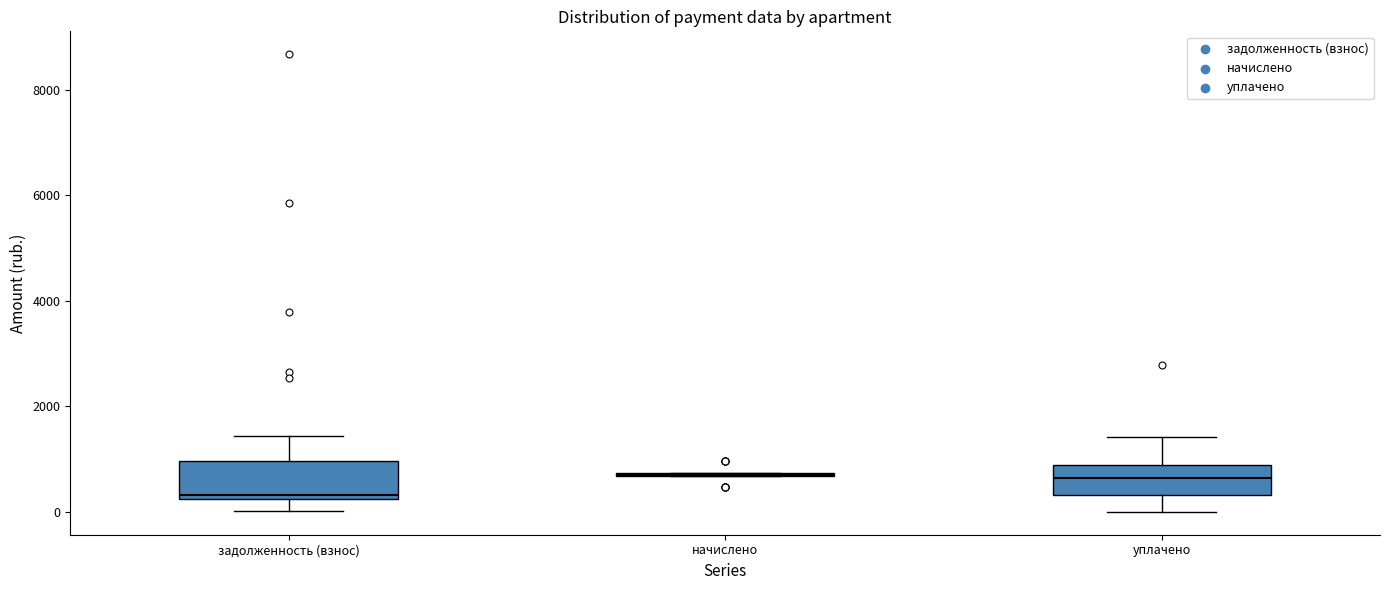

Where does the lower whisker of the box for задолженность (взнос) end on the y-axis? The values are not printed on the chart, so give them approximately, as read against the axis.

0